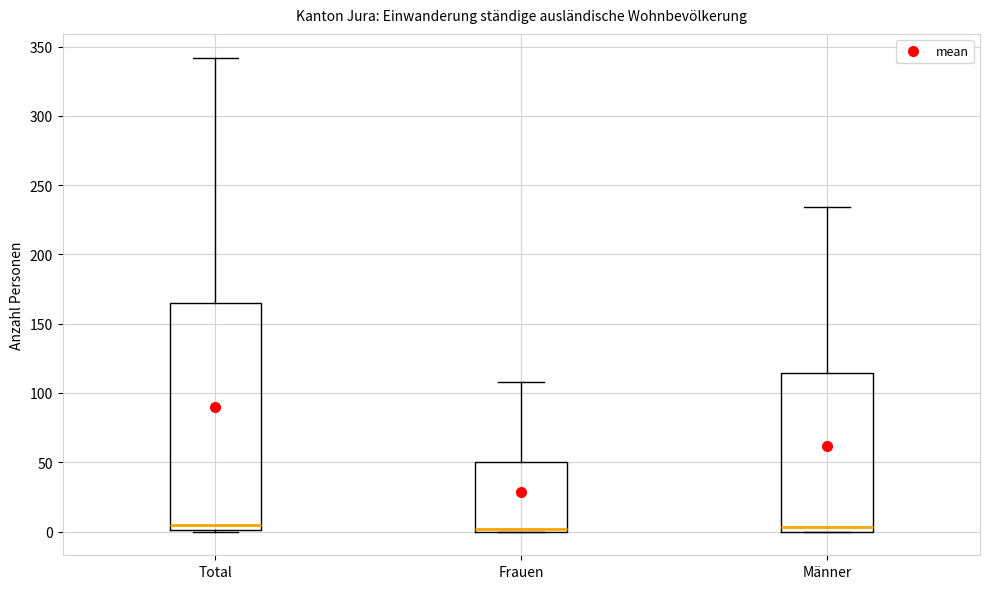

Reading left to right, transcribe this box plot: for each box, give where its median line is, the range the box spans, and where its two whiskers end, as read against the y-axis. The values are not printed on the chart, so give them approximately, as read against the axis.

Total: median 5, box 0 to 165, whiskers 0 to 340
Frauen: median 0 (just above the box's lower edge), box 0 to 50, whiskers 0 to 110
Männer: median 5, box 0 to 115, whiskers 0 to 235